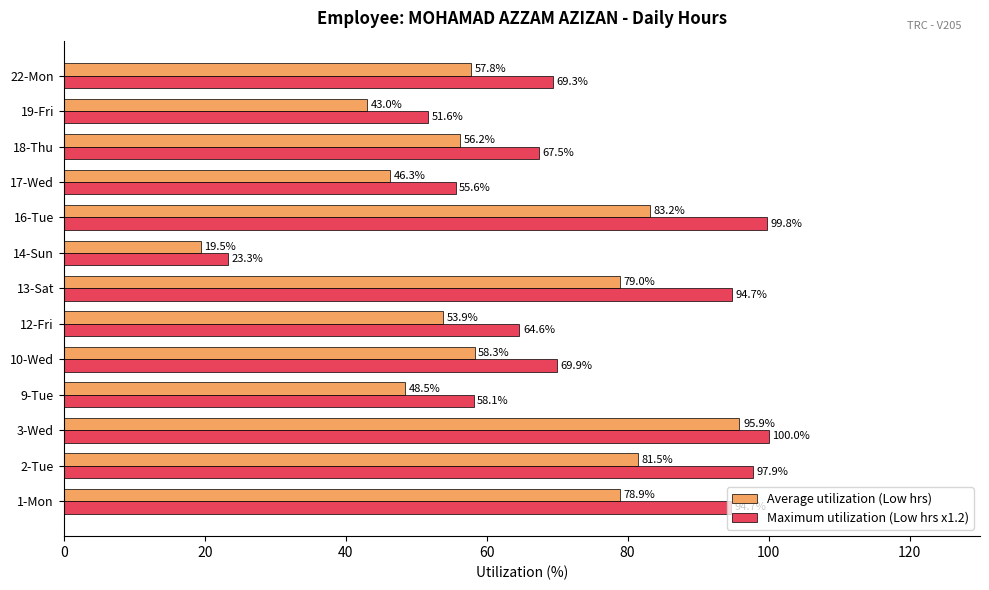

What is the difference between the maximum and minimum values in the Average utilization (Low hrs) series?

76.4